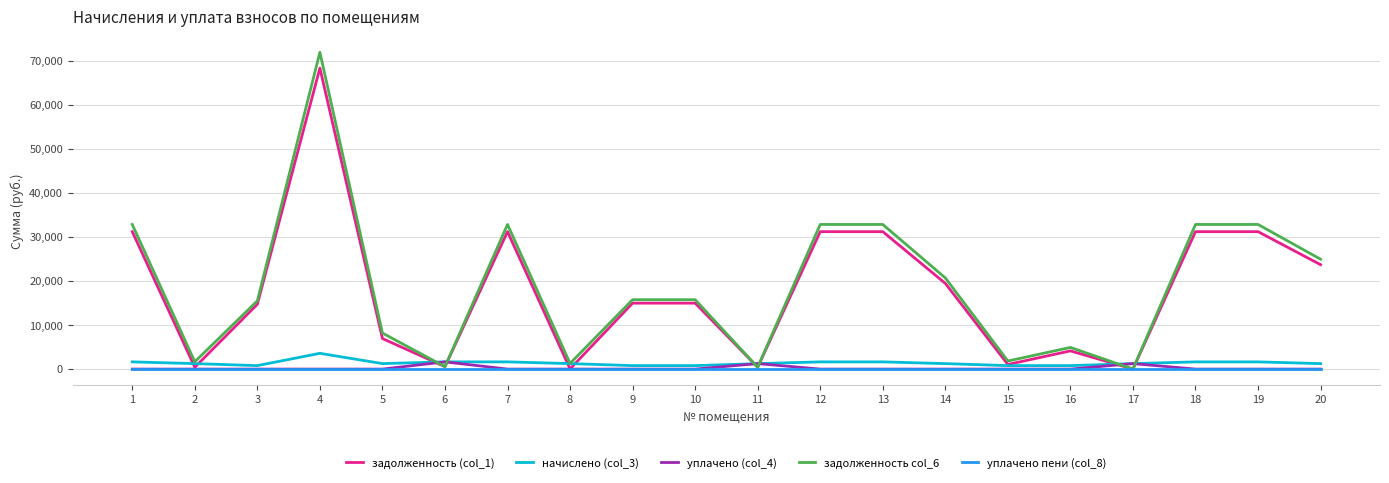

How many intersections are there between задолженность col_6 and уплачено (col_4)?

6